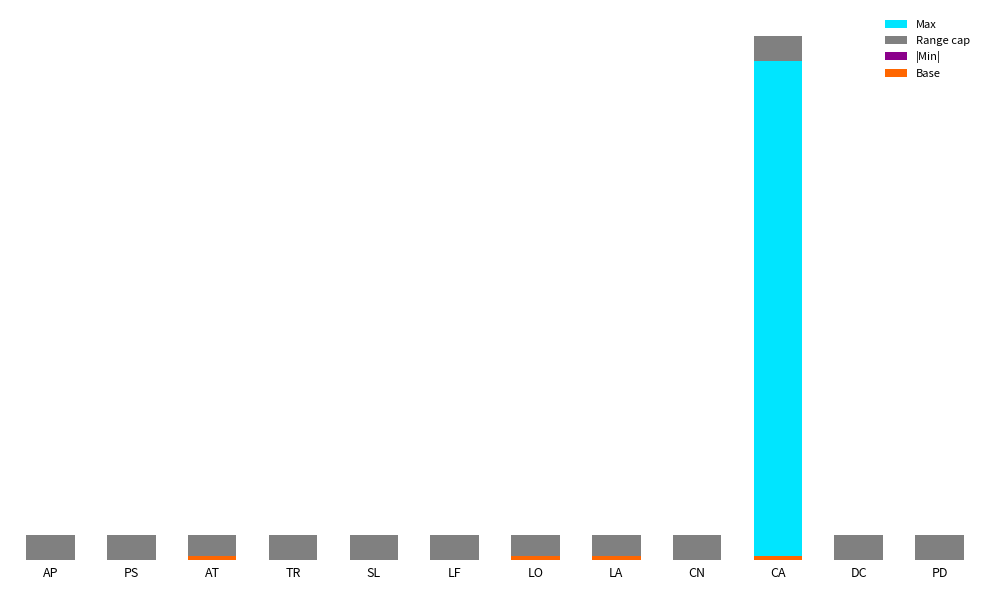

How many series are shown in this chart?

4